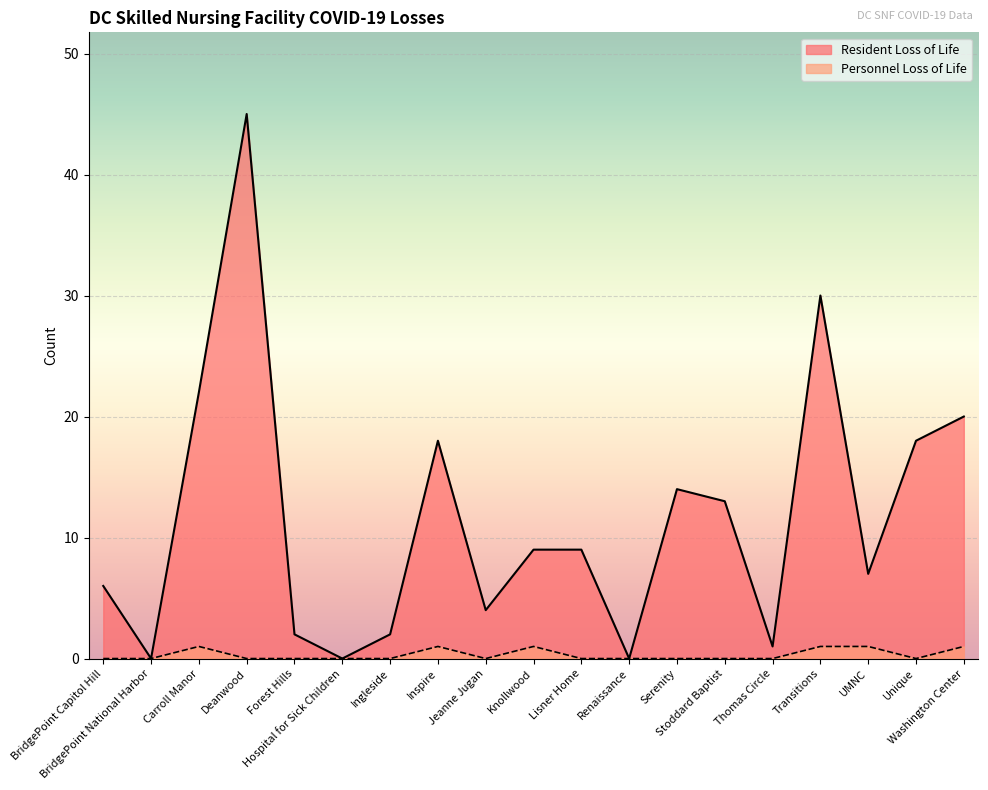

How many categories are shown in the chart?

19